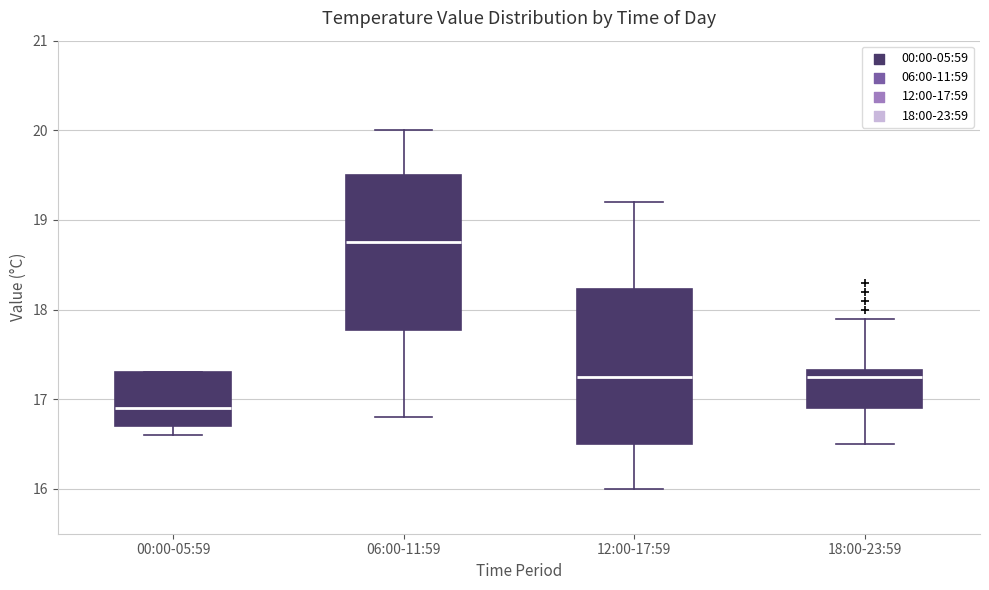

Reading left to right, transcribe this box plot: for each box, give where its median line is, the range the box spans, and where its two whiskers end, as read against the y-axis. The values are not printed on the chart, so give them approximately, as read against the axis.

00:00-05:59: median 16.9, box 16.7 to 17.3, whiskers 16.6 to 17.3
06:00-11:59: median 18.8, box 17.8 to 19.5, whiskers 16.8 to 20.0
12:00-17:59: median 17.3, box 16.5 to 18.2, whiskers 16.0 to 19.2
18:00-23:59: median 17.3 (just below the box's upper edge), box 16.9 to 17.3, whiskers 16.5 to 17.9